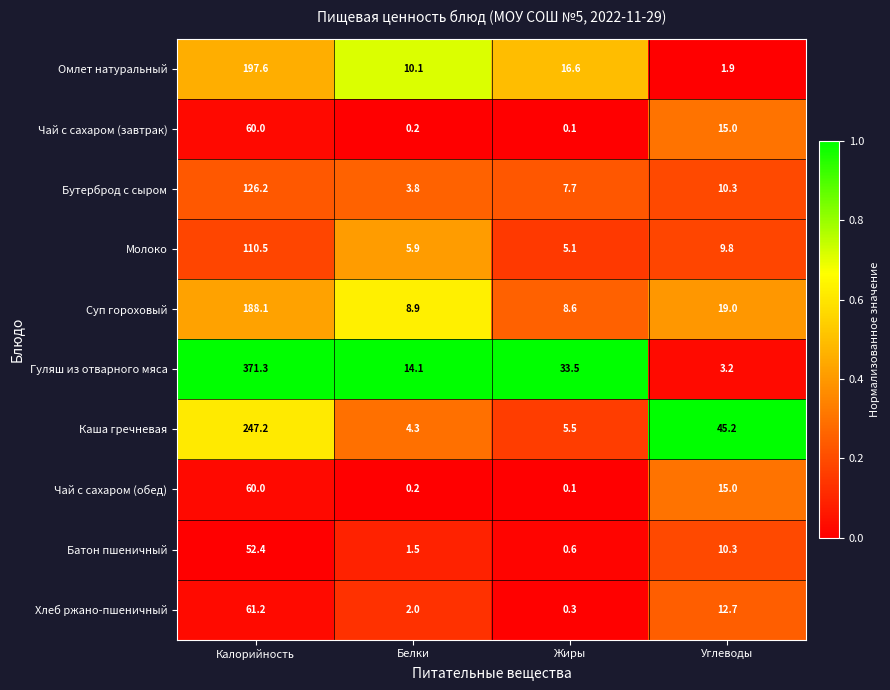

True or false: Хлеб ржано-пшеничный has a value of 0.3 at Жиры.

True